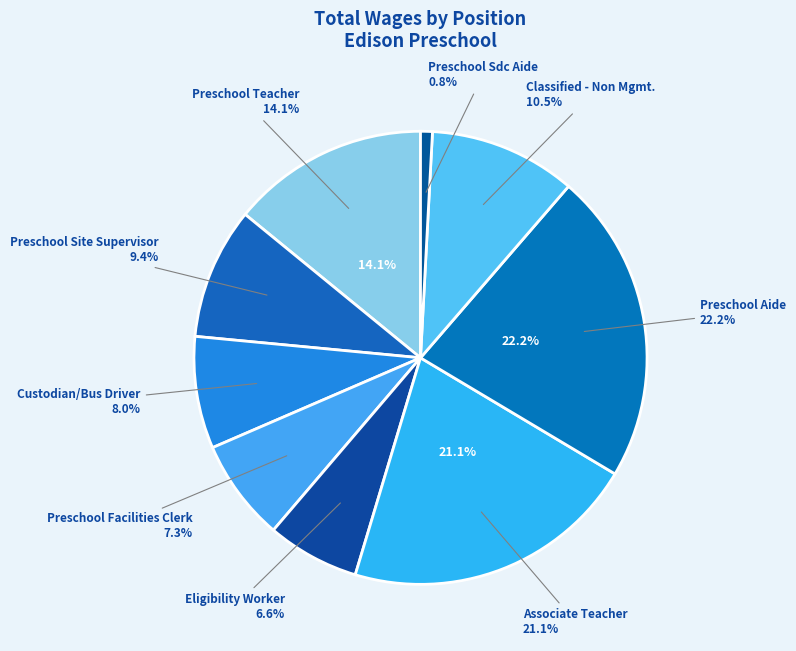

What percentage is the Preschool Site Supervisor slice, to the nearest percent?

9%